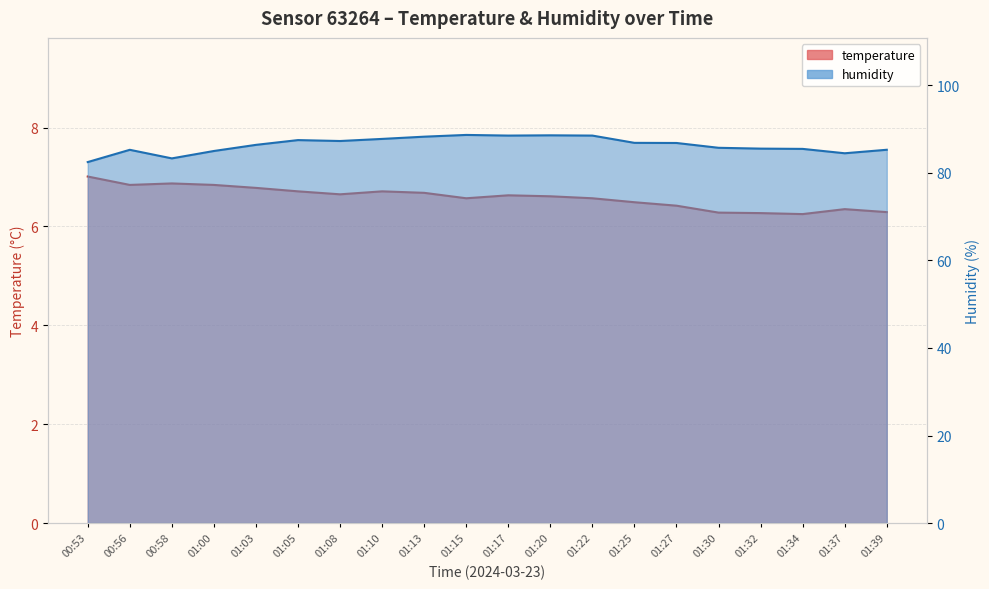

Count the number of categories in the chart.

20